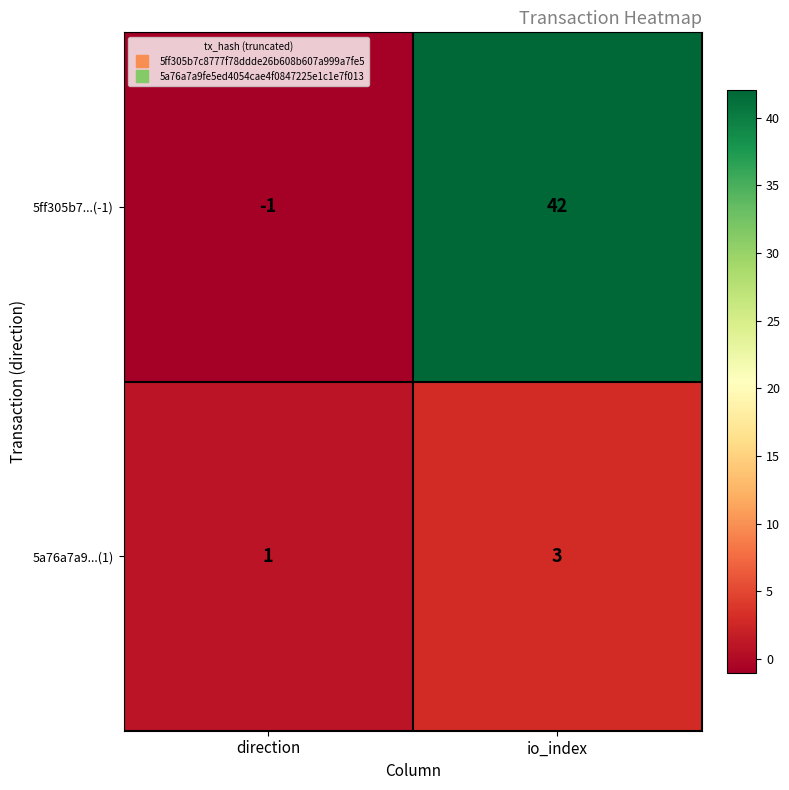

Rank the series by their average value, from highest to lowest.

5ff305b7...(-1), 5a76a7a9...(1)